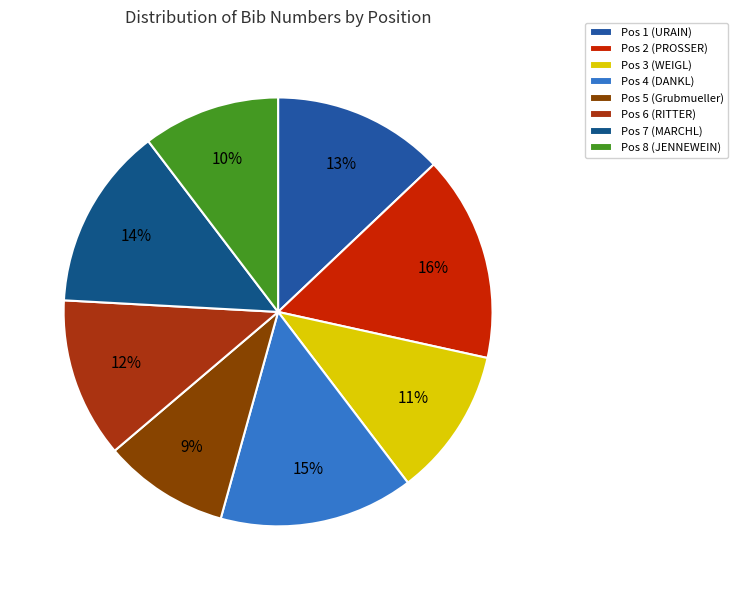

What percentage is the Pos 3 (WEIGL) slice, to the nearest percent?

11%